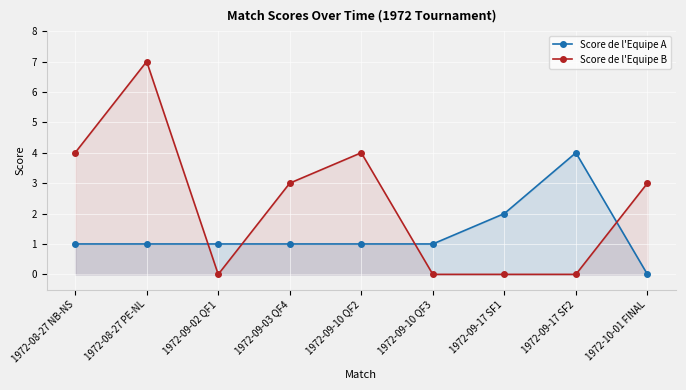

True or false: Score de l'Equipe A and Score de l'Equipe B cross at least once.

True